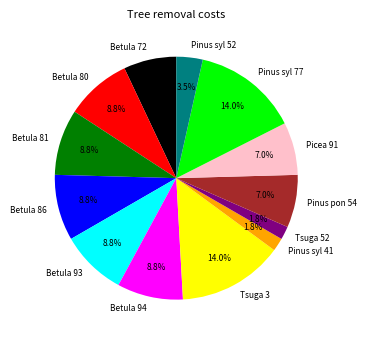

How many segments does this pie chart have?

13